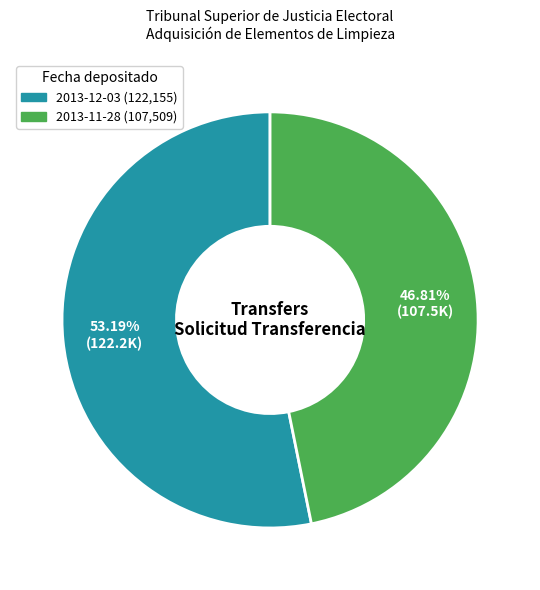

To the nearest percent, what portion does 2013-11-28 represent?

47%